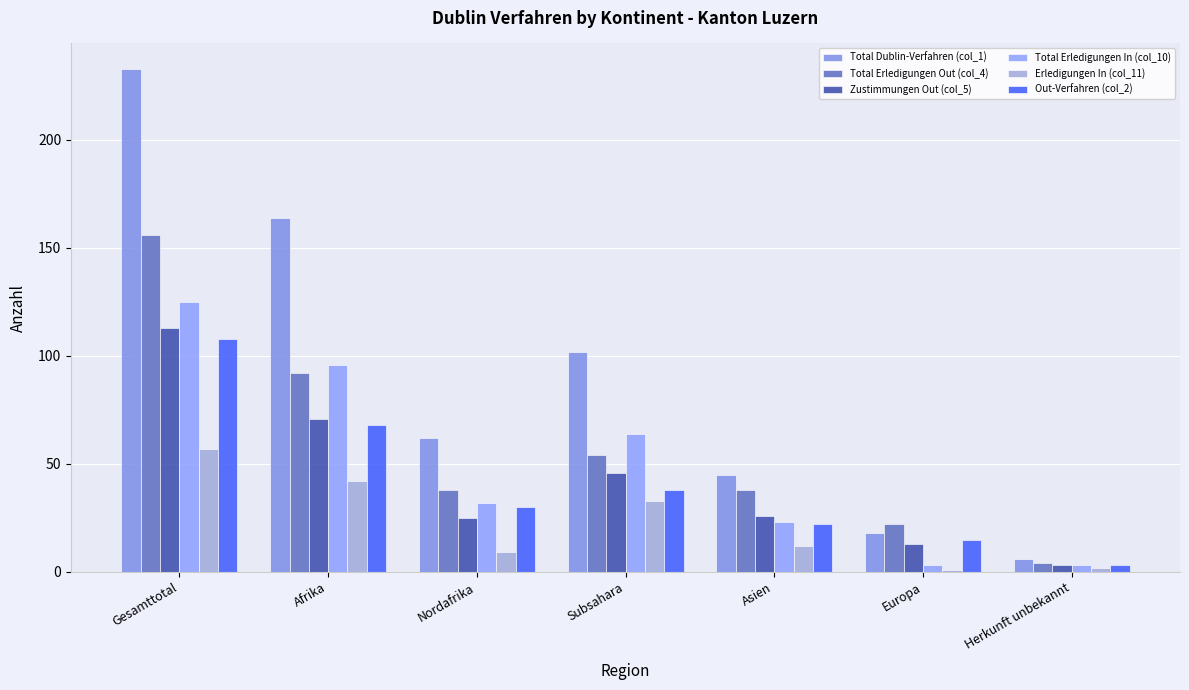

What position from the left is Gesamttotal?

1